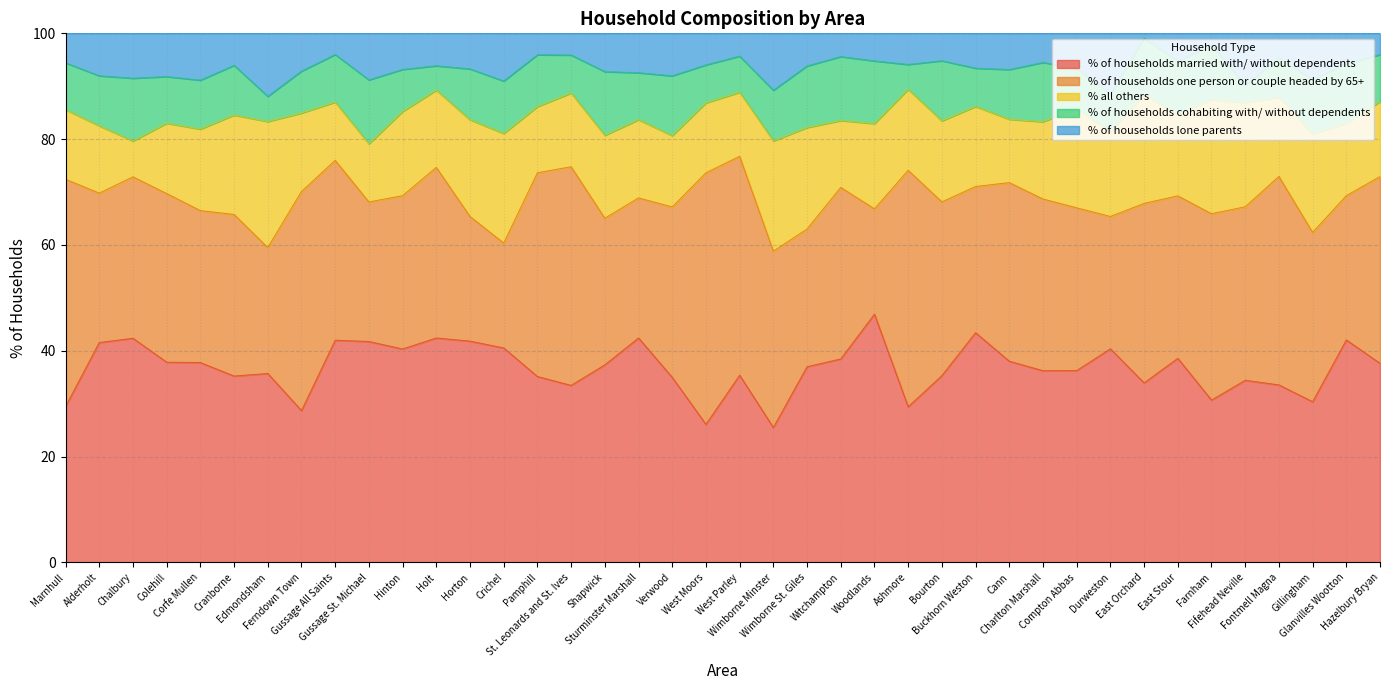

How many data points in % of households cohabiting with/ without dependents are less than 9?

17